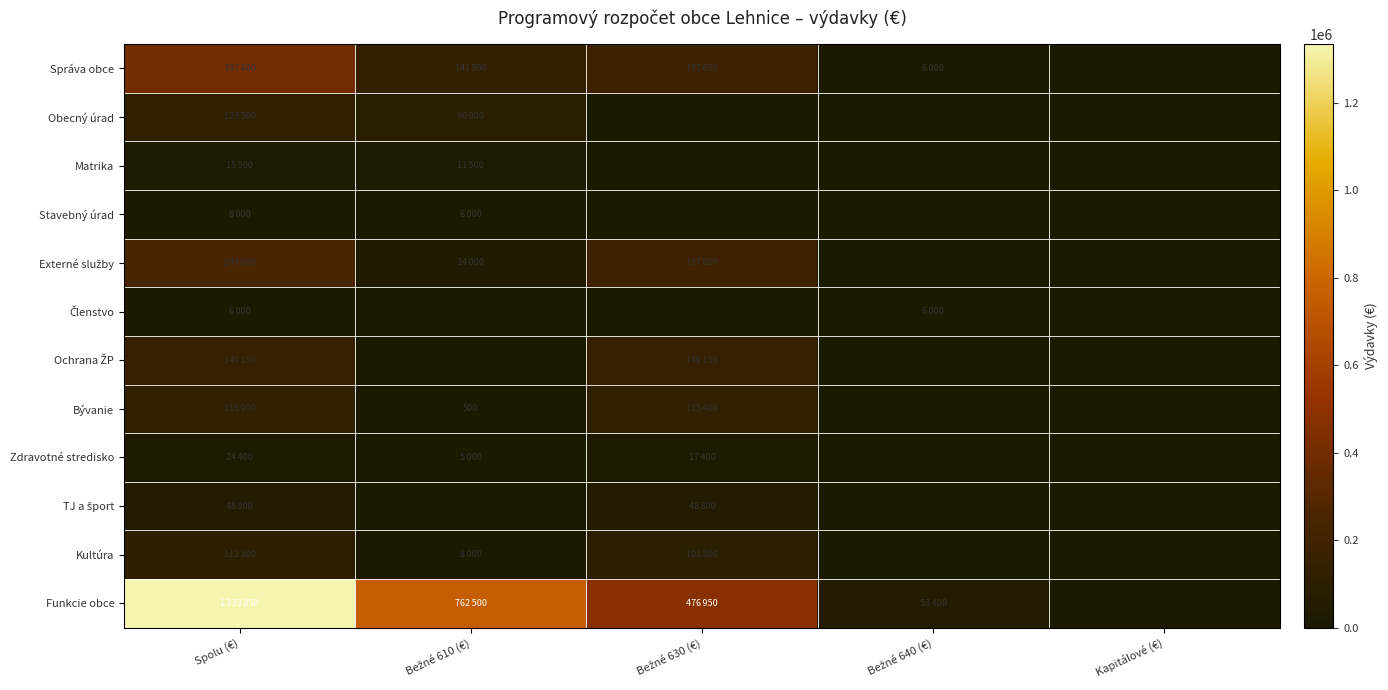

Which series has the largest range (max minus min)?

Funkcie obce